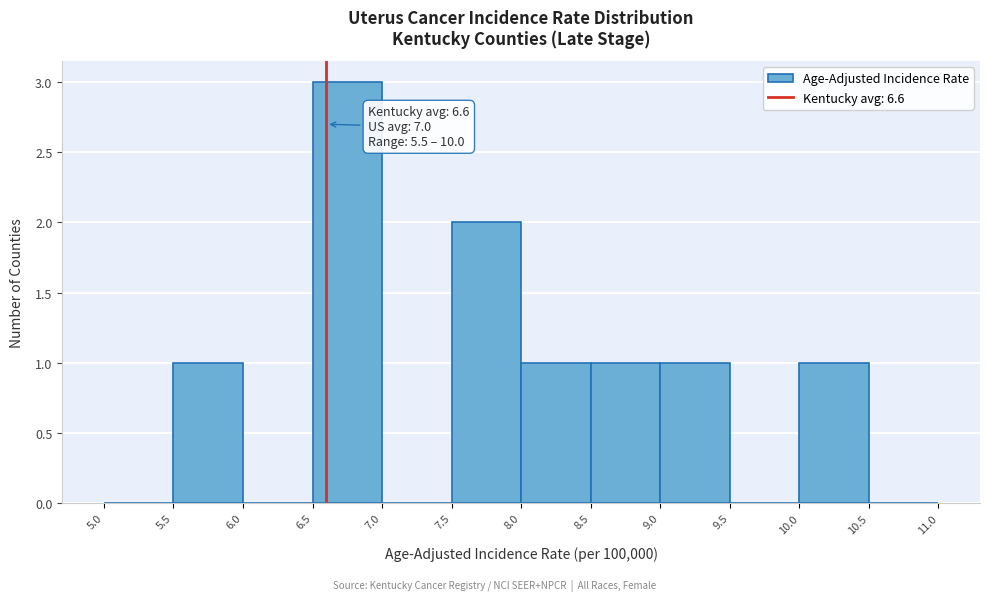

Over which range of the x-axis is the bar tallest?

6.5 to 7.0